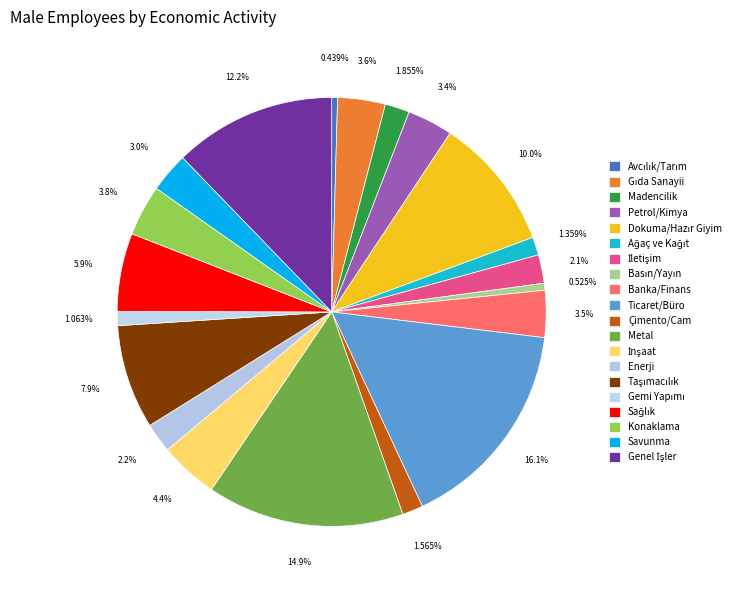

How many segments does this pie chart have?

20